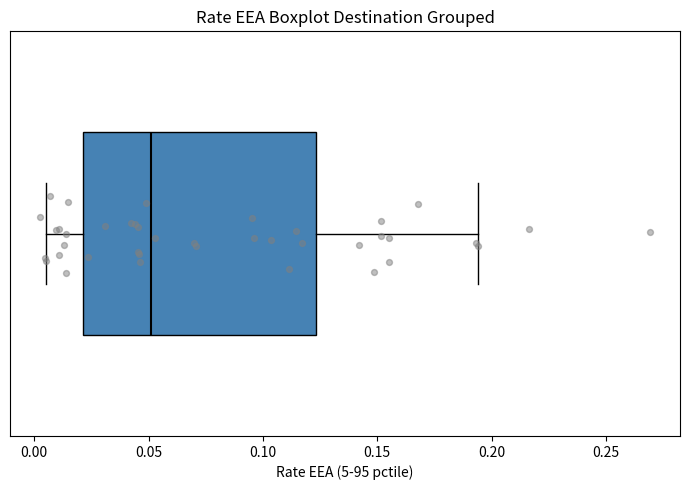

Where is the right edge of the box on the x-axis? The values are not printed on the chart, so give them approximately, as read against the axis.

0.125